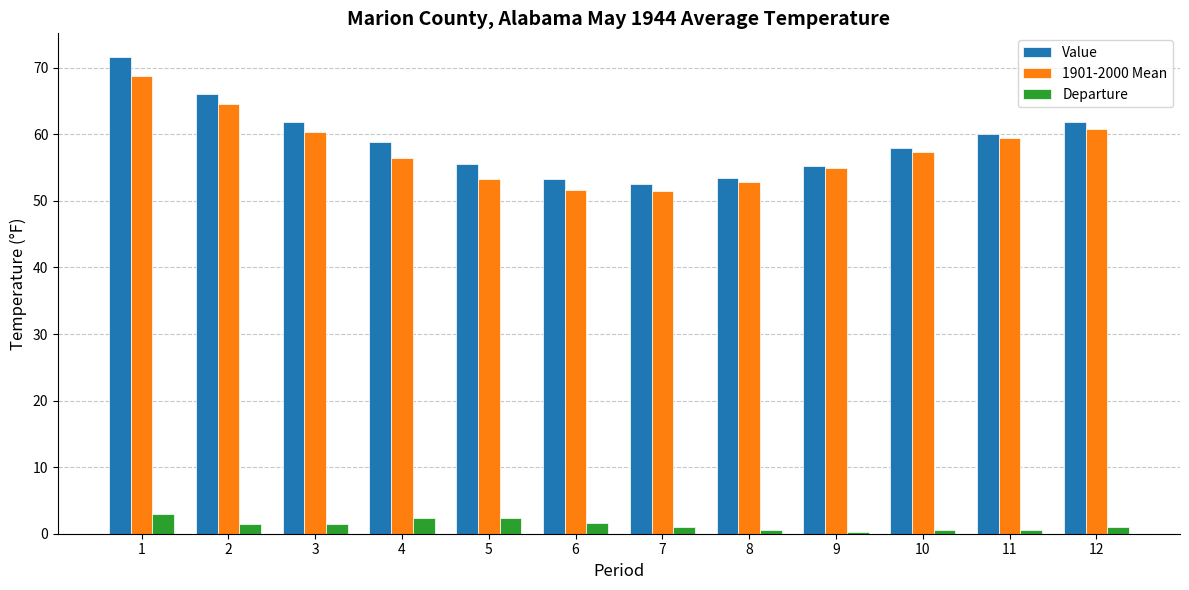

What is the greatest value displayed?

71.6